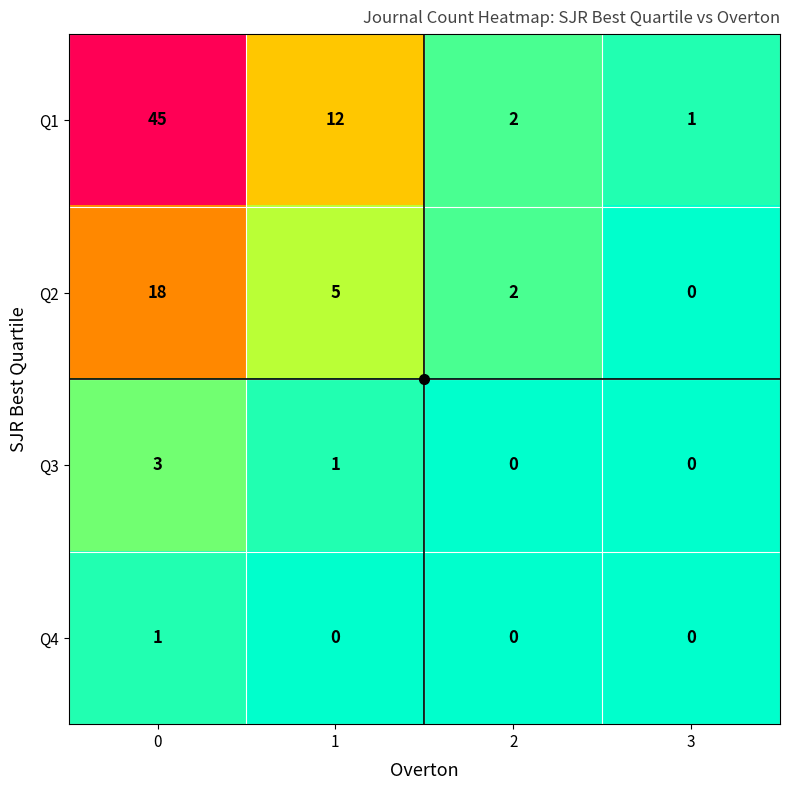

What is the difference between the Q2 values at 1 and 2?

3